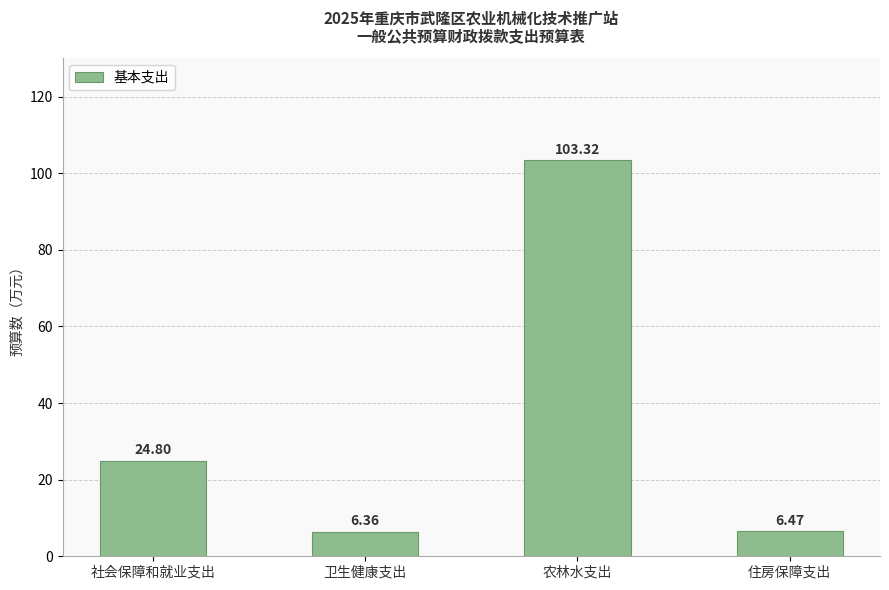

What is the sum of the values at 农林水支出 and 卫生健康支出?

109.7